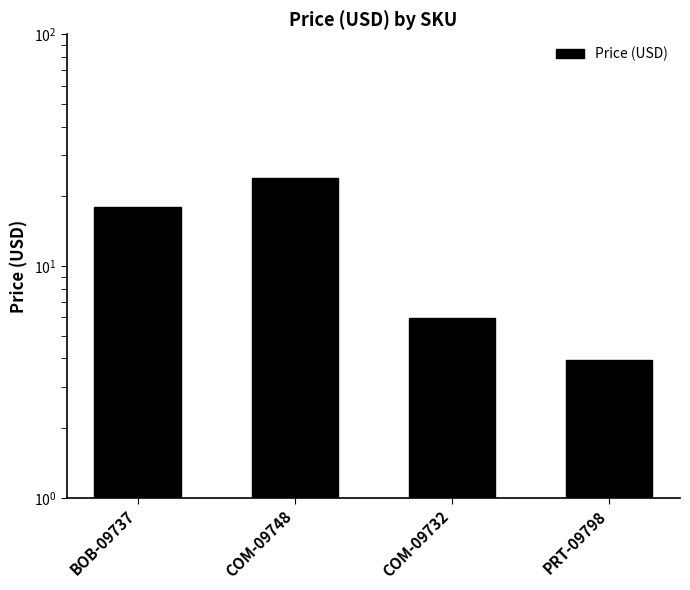

Reading right to left, list all the values displayed in this chart.

4.0	6.0	23.9	17.9